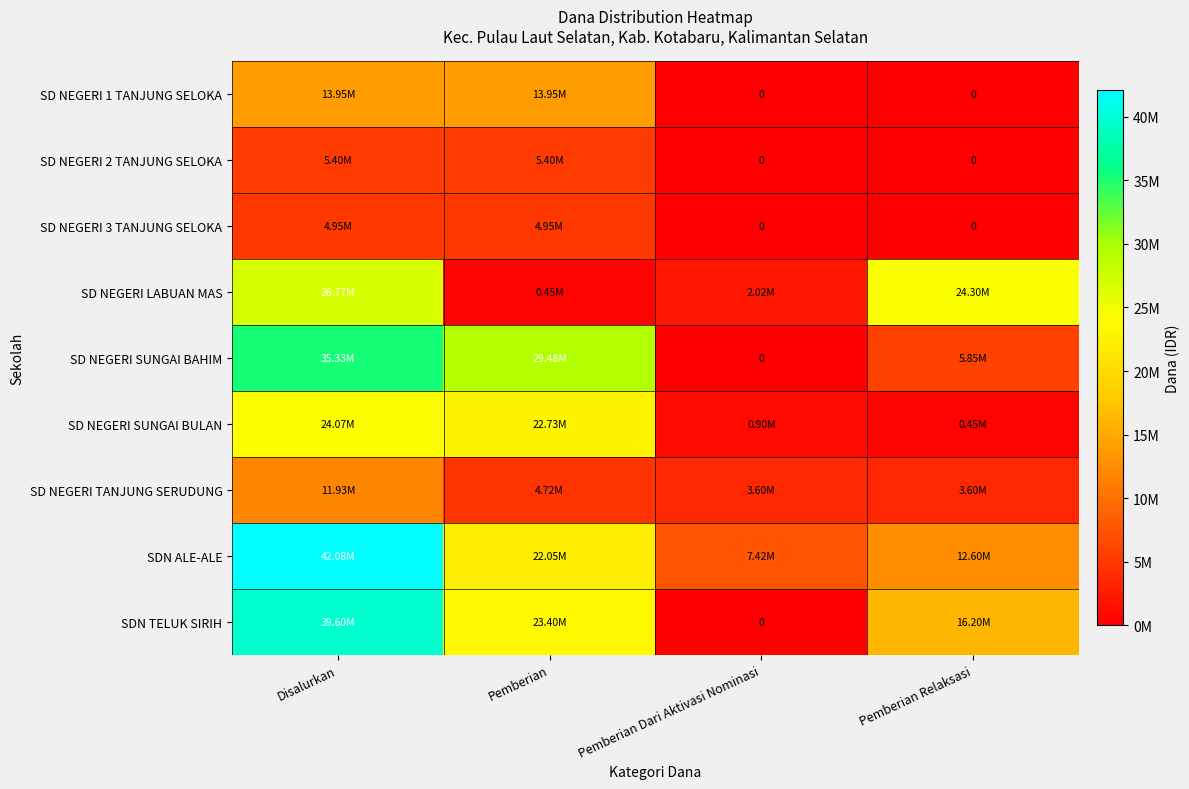

At which category is the sum across all series the highest?

Disalurkan